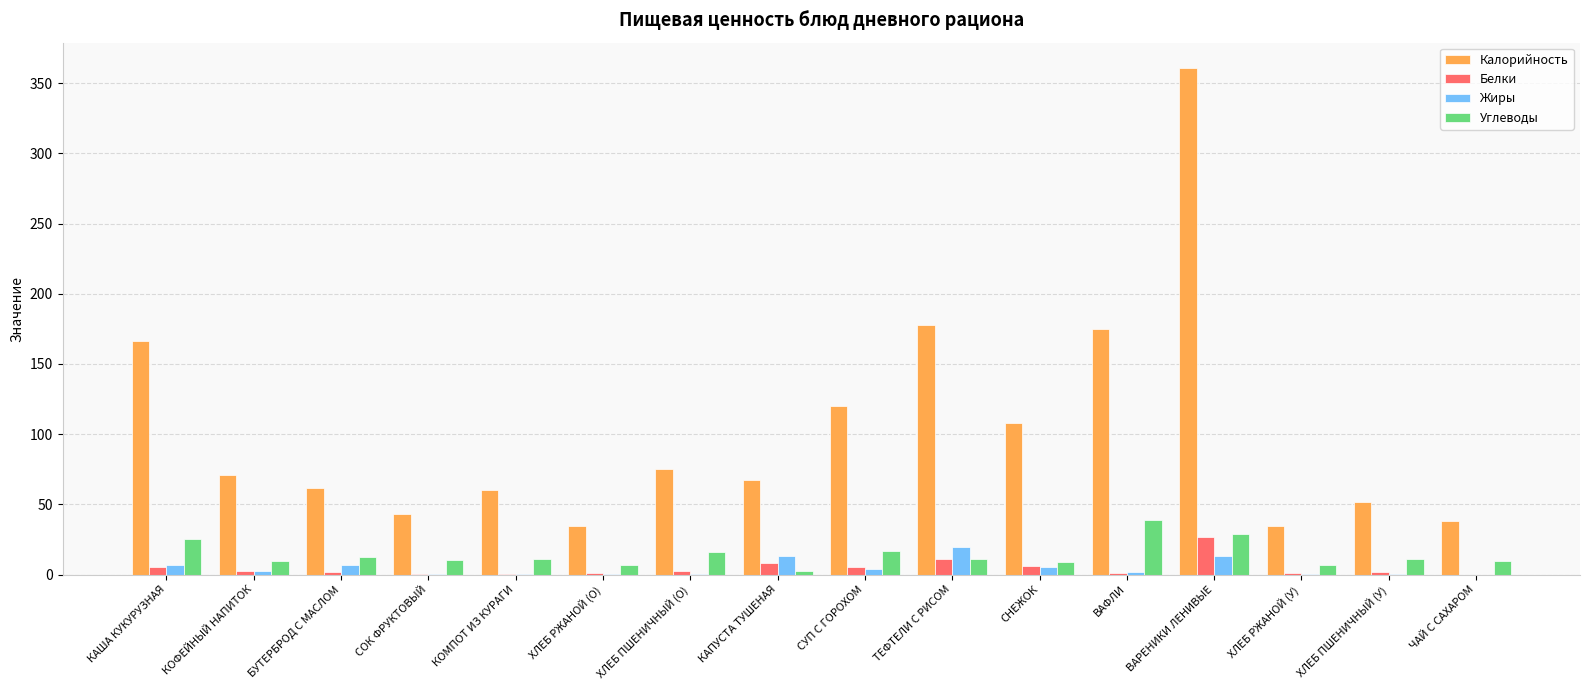

Which series changed the most between СУП С ГОРОХОМ and ВАФЛИ?

Калорийность